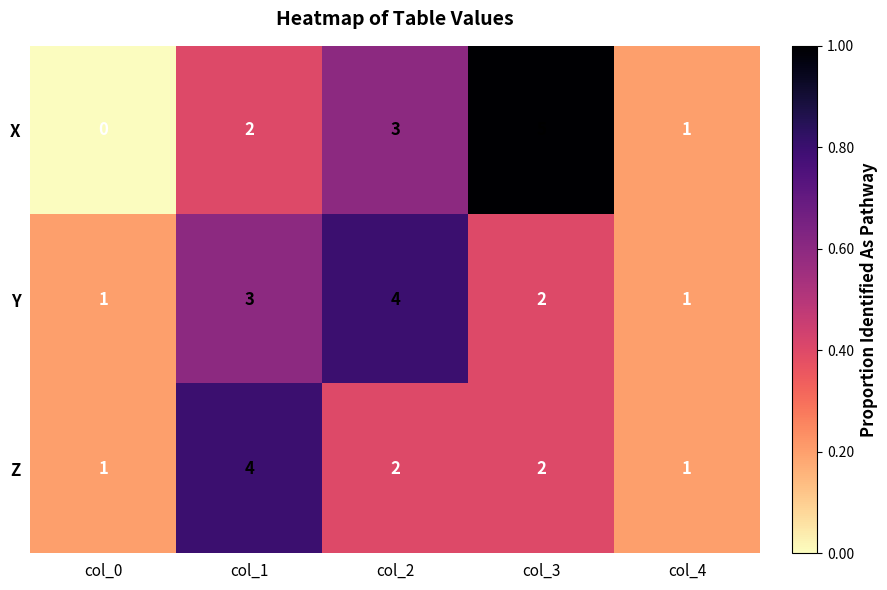

Between col_0 and col_4, which series saw the biggest shift?

X